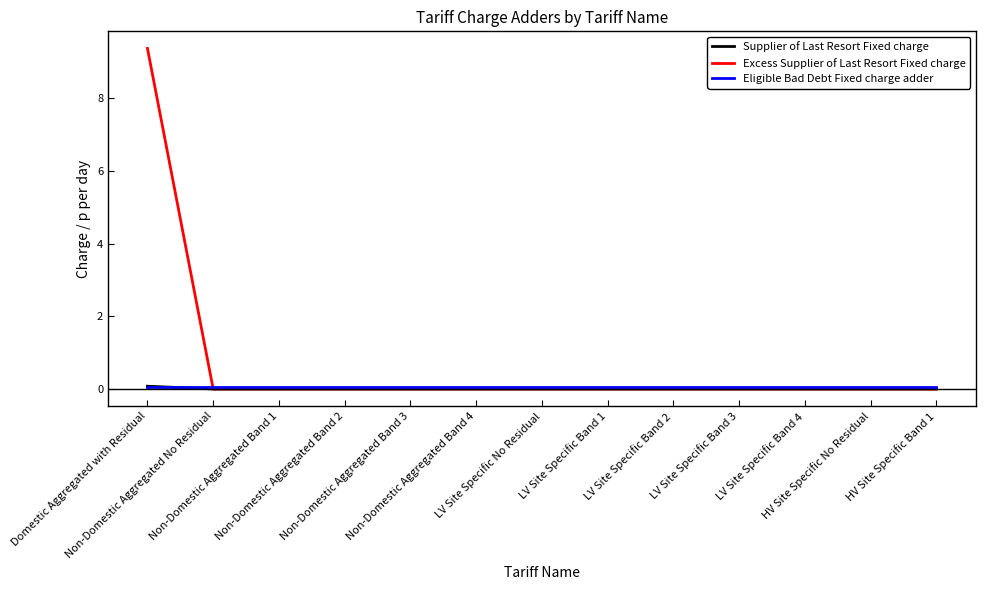

Which category has the highest value in the Excess Supplier of Last Resort Fixed charge series?

Domestic Aggregated with Residual